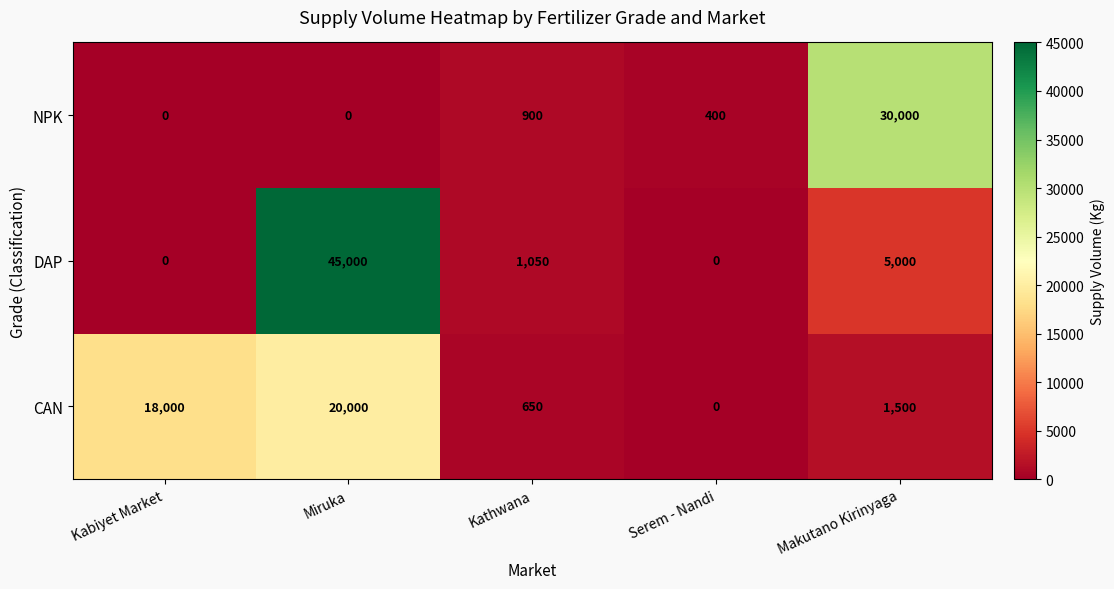

Which series has the largest total across all categories?

DAP